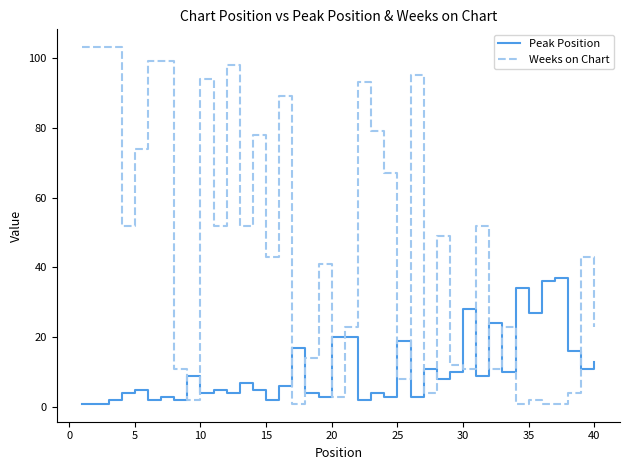

List the series in order of their peak value, lowest first.

Peak Position, Weeks on Chart